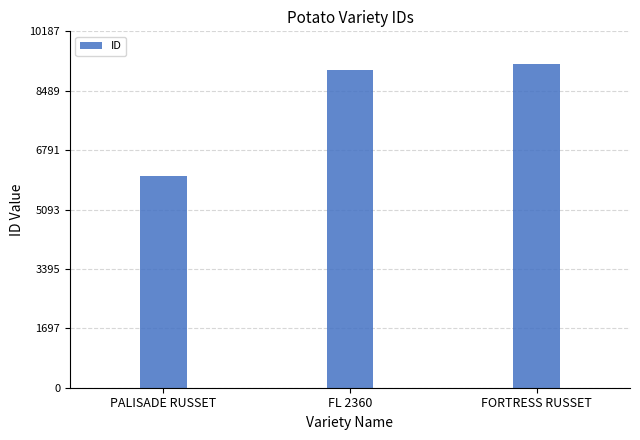

Where is the data nearest to the value 7661?

FL 2360